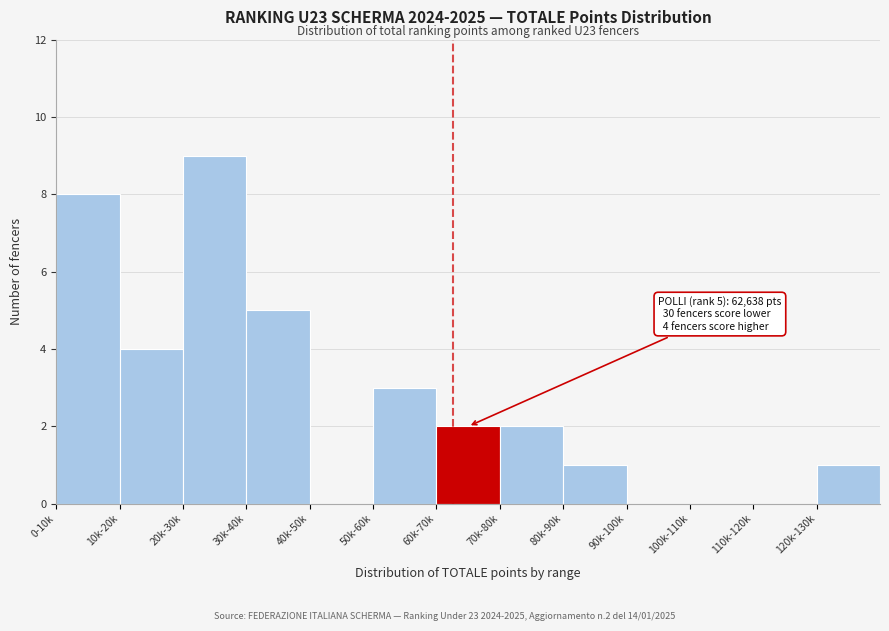

Reading left to right, what are all the values shown in this chart?

0-10k=8	10k-20k=4	20k-30k=9	30k-40k=5	40k-50k=0	50k-60k=3	60k-70k=2	70k-80k=2	80k-90k=1	90k-100k=0	100k-110k=0	110k-120k=0	120k-130k=1